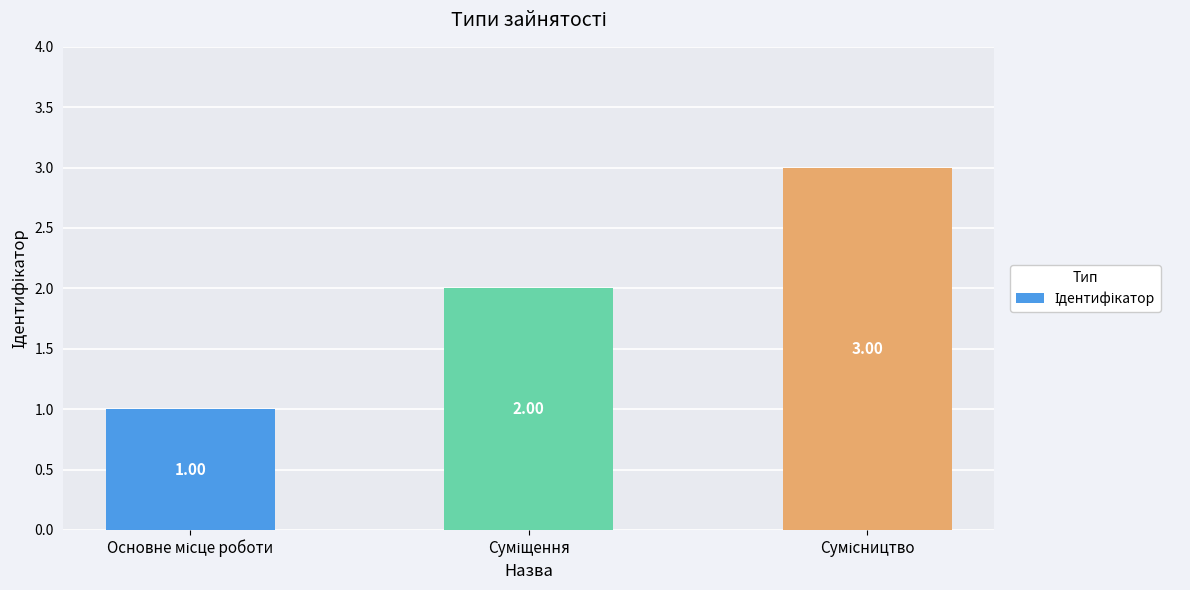

What is the sum of all values?

6